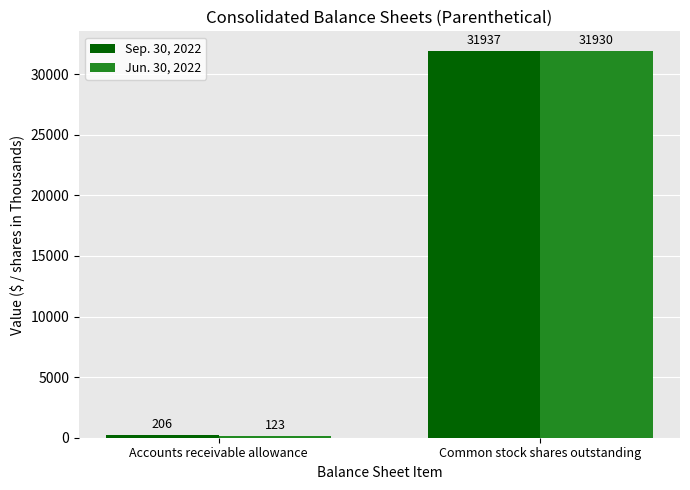

At which label does Jun. 30, 2022 reach its peak?

Common stock shares outstanding